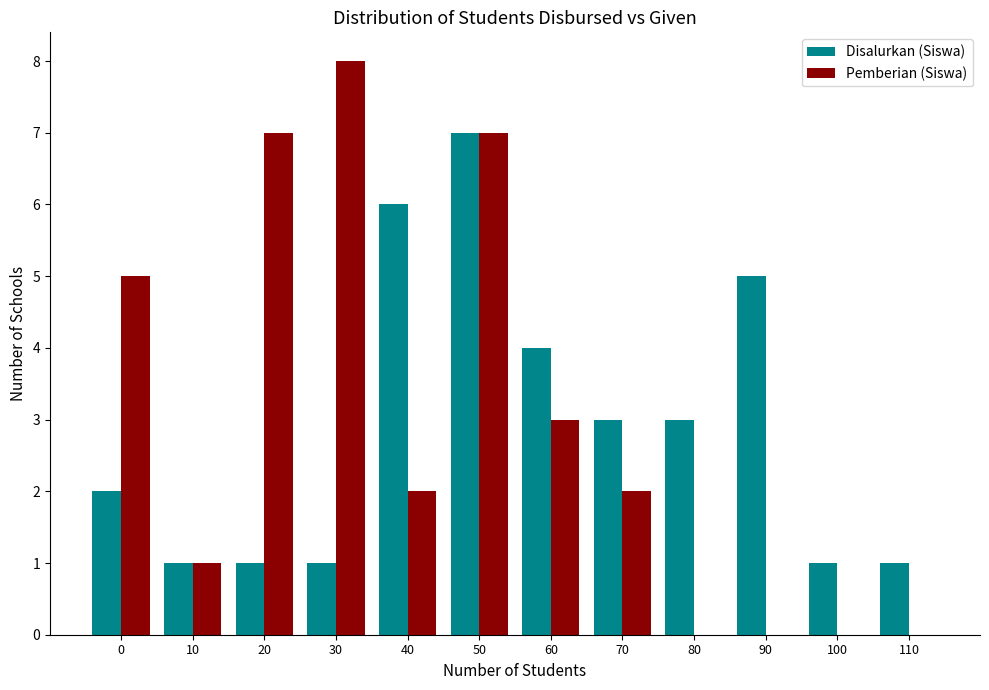

Reading left to right, extract all data points from this chart.

Disalurkan (Siswa): 0=2	10=1	20=1	30=1	40=6	50=7	60=4	70=3	80=3	90=5	100=1	110=1
Pemberian (Siswa): 0=5	10=1	20=7	30=8	40=2	50=7	60=3	70=2	80=0	90=0	100=0	110=0